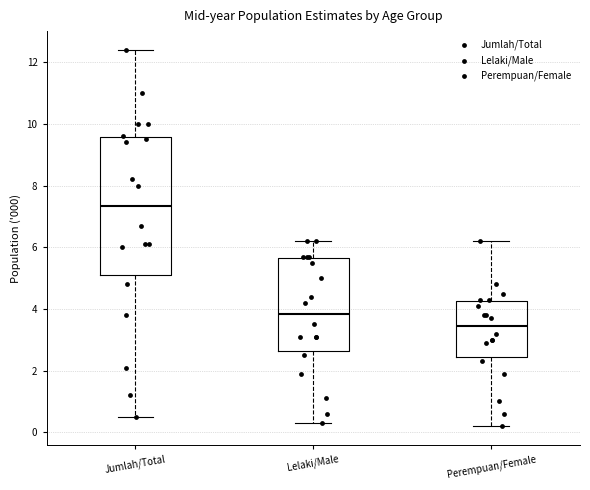

Where is the lower edge of the box for Lelaki/Male on the y-axis? The values are not printed on the chart, so give them approximately, as read against the axis.

2.6